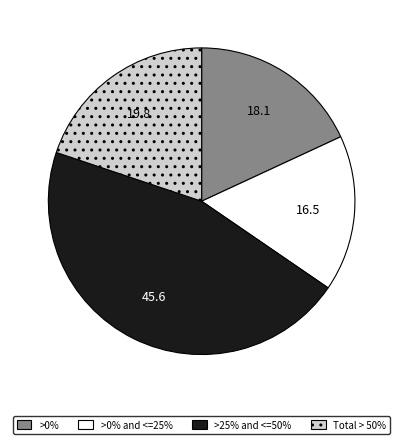

Is there a majority slice in this chart?

No